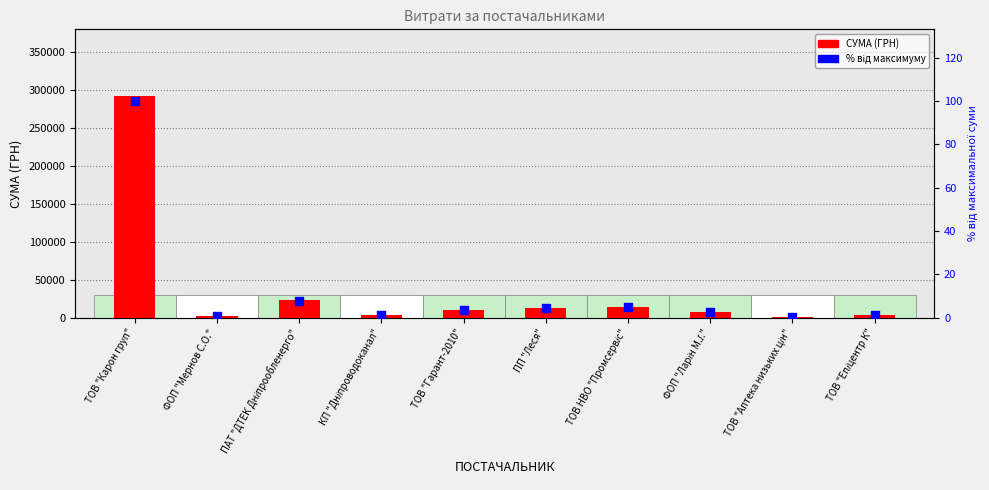

Which series reaches the minimum Y coordinate?

% від максимуму